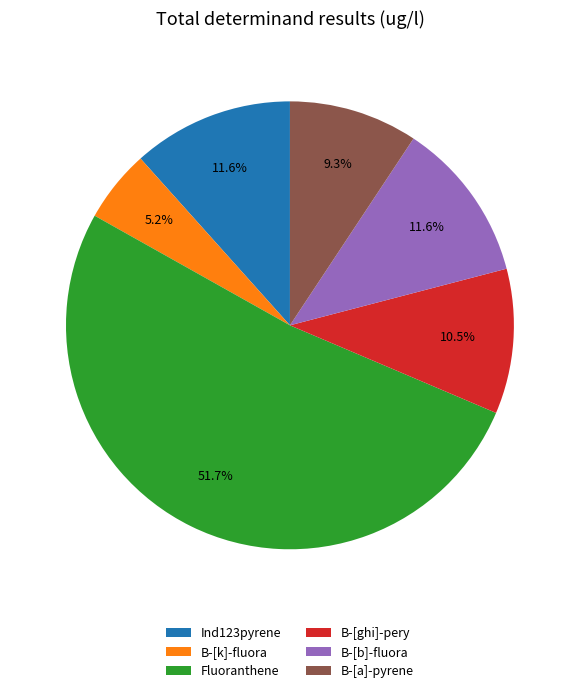

True or false: Fluoranthene accounts for 52% of the total.

True